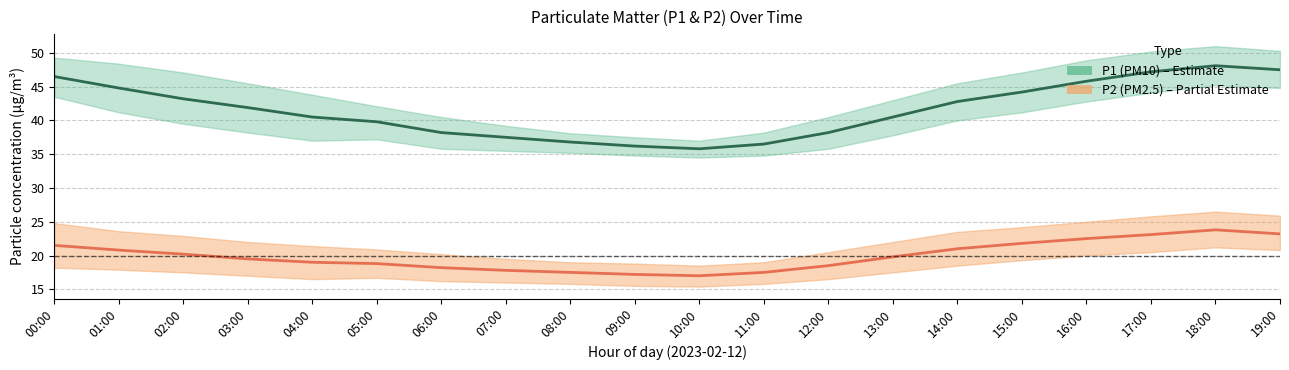

Is it true that P2 (PM2.5) mean equals 32.4 at 19:00?

False